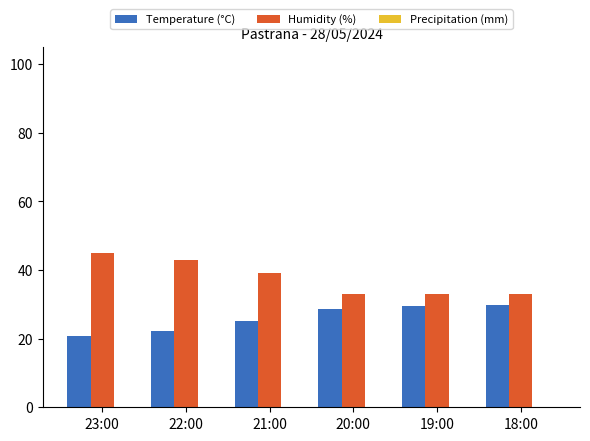

What is the approximate value of Temperature (°C) at 20:00?

28.5